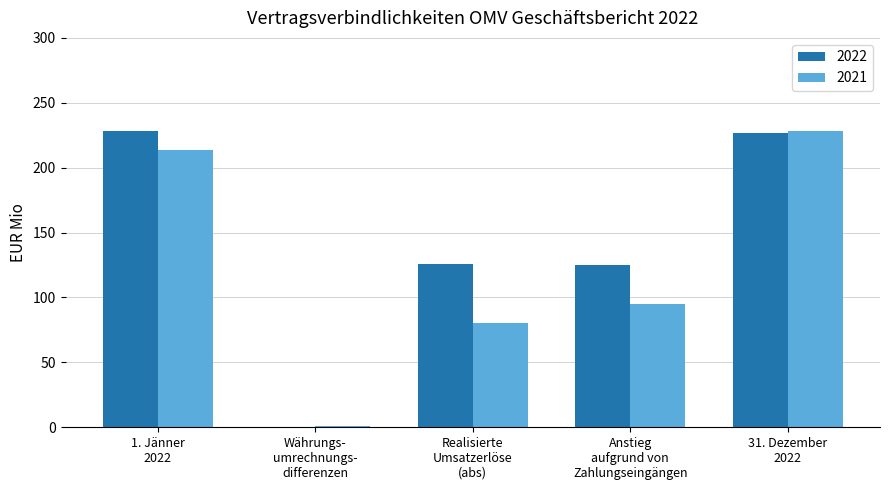

What is the sum of all 2021 values?

618